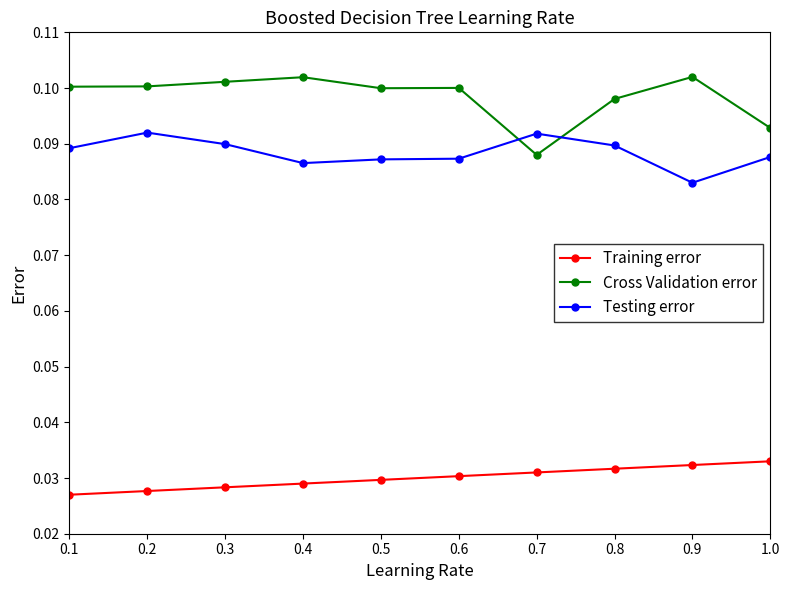

True or false: Training error and Cross Validation error intersect in this chart.

False